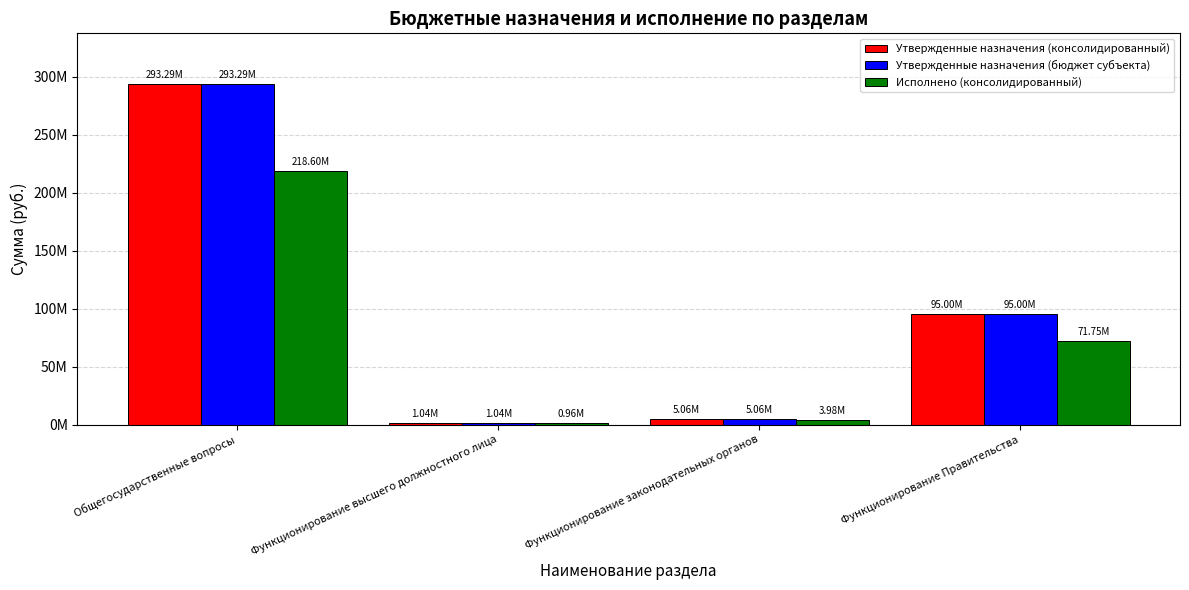

Does the chart contain stacked bars?

No